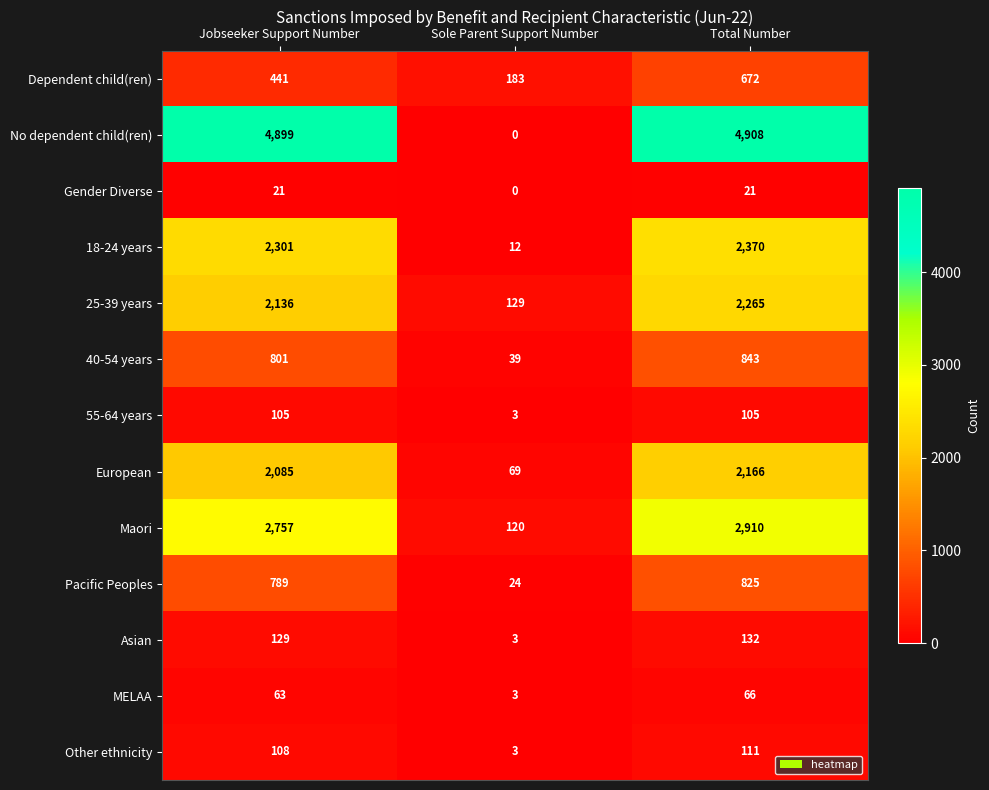

Which series has the largest total across all categories?

No dependent child(ren)